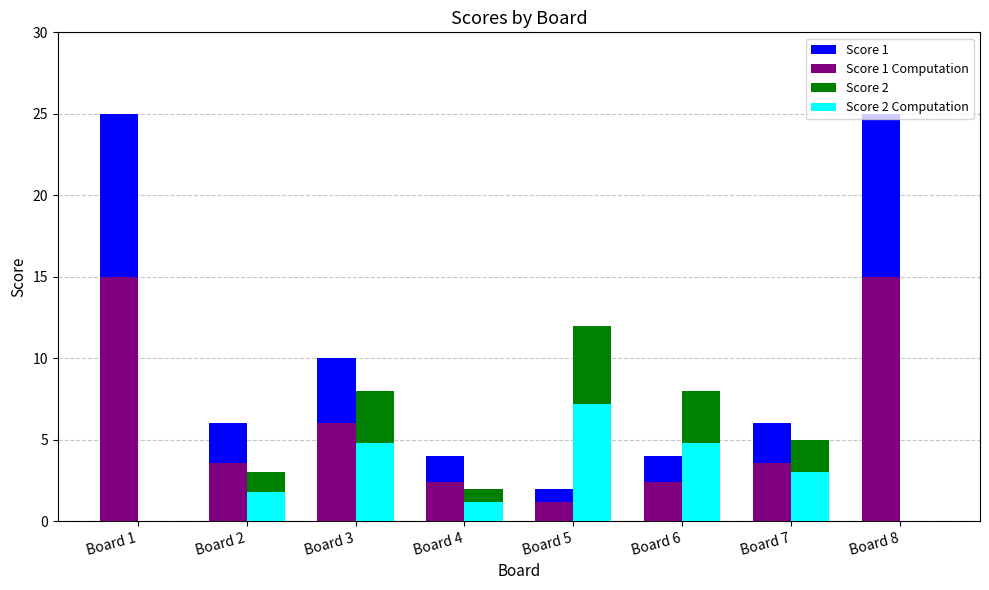

Reading left to right, what are all the values shown in this chart?

Score 1: Board 1=25.0	Board 2=6.0	Board 3=10.0	Board 4=4.0	Board 5=2.0	Board 6=4.0	Board 7=6.0	Board 8=25.0
Score 1 Computation: Board 1=15.0	Board 2=3.6	Board 3=6.0	Board 4=2.4	Board 5=1.2	Board 6=2.4	Board 7=3.6	Board 8=15.0
Score 2: Board 1=0.0	Board 2=3.0	Board 3=8.0	Board 4=2.0	Board 5=12.0	Board 6=8.0	Board 7=5.0	Board 8=0.0
Score 2 Computation: Board 1=0.0	Board 2=1.8	Board 3=4.8	Board 4=1.2	Board 5=7.2	Board 6=4.8	Board 7=3.0	Board 8=0.0